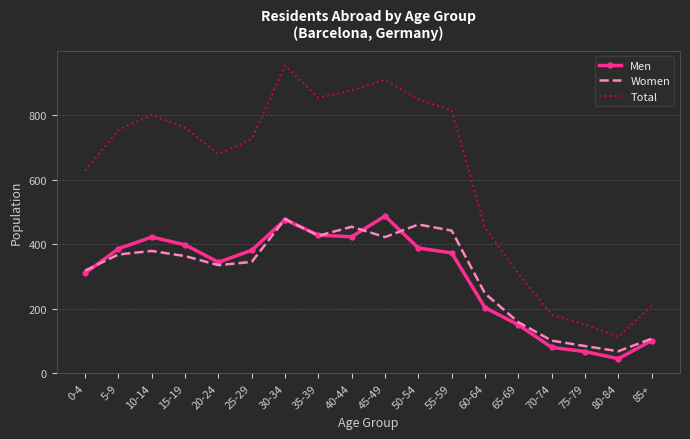

At which category is the sum across all series the highest?

30-34